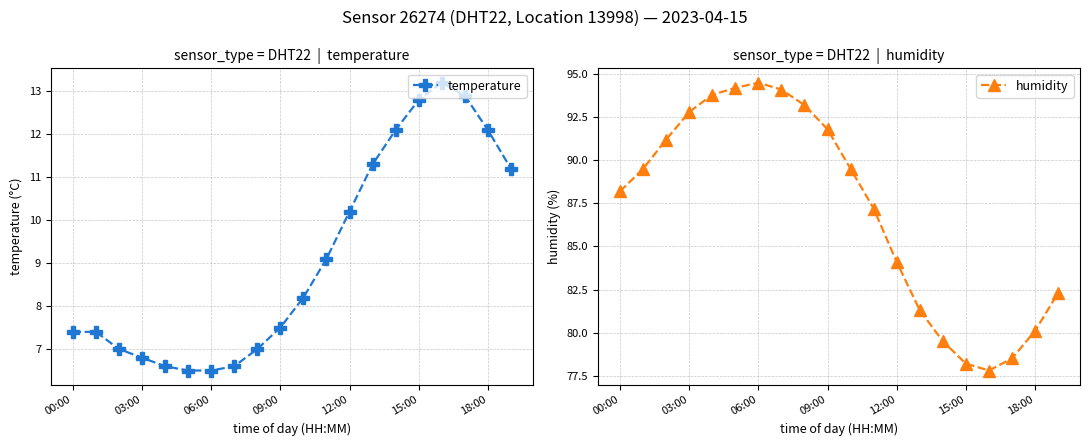

What is the average value of the temperature series?

9.1